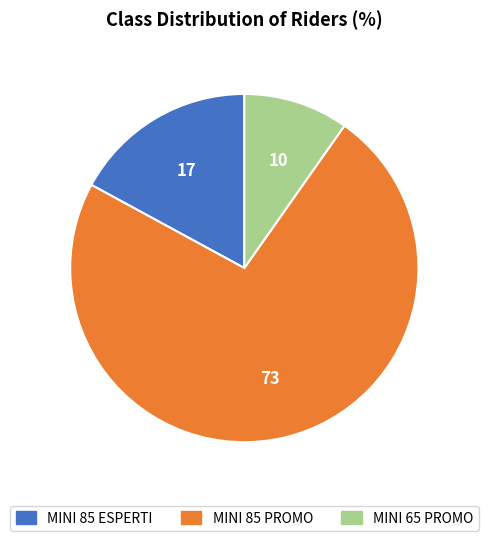

Between MINI 85 PROMO and MINI 65 PROMO, which is larger?

MINI 85 PROMO